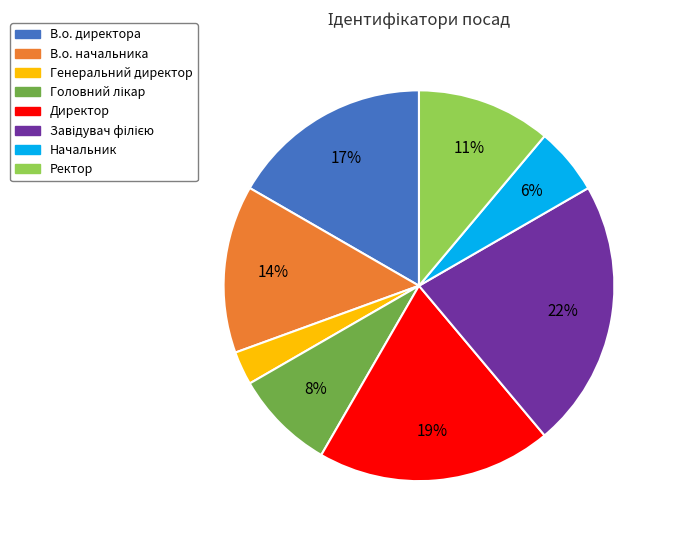

The Начальник slice represents 6% of the pie. True or false?

True